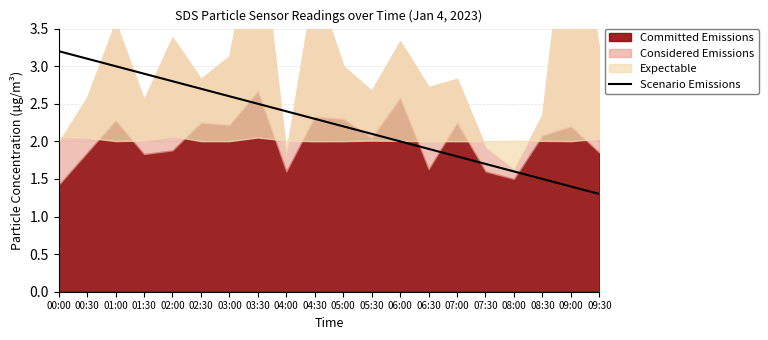

Rank the categories by Scenario Emissions value from highest to lowest.

00:00, 00:30, 01:00, 01:30, 02:00, 02:30, 03:00, 03:30, 04:00, 04:30, 05:00, 05:30, 06:00, 06:30, 07:00, 07:30, 08:00, 08:30, 09:00, 09:30